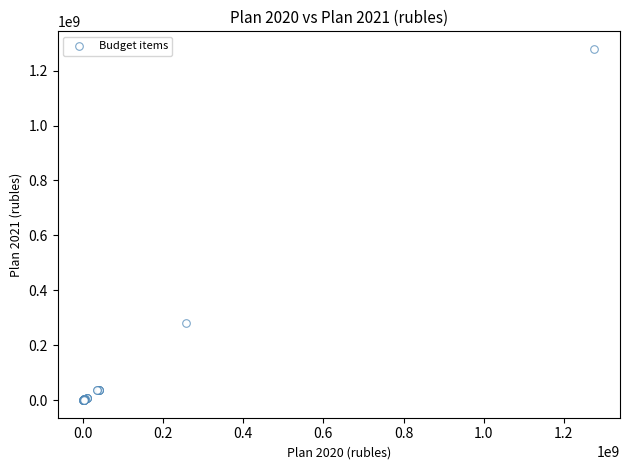

What Y value in the scatter plot is closest to 639673833?

281188164.2